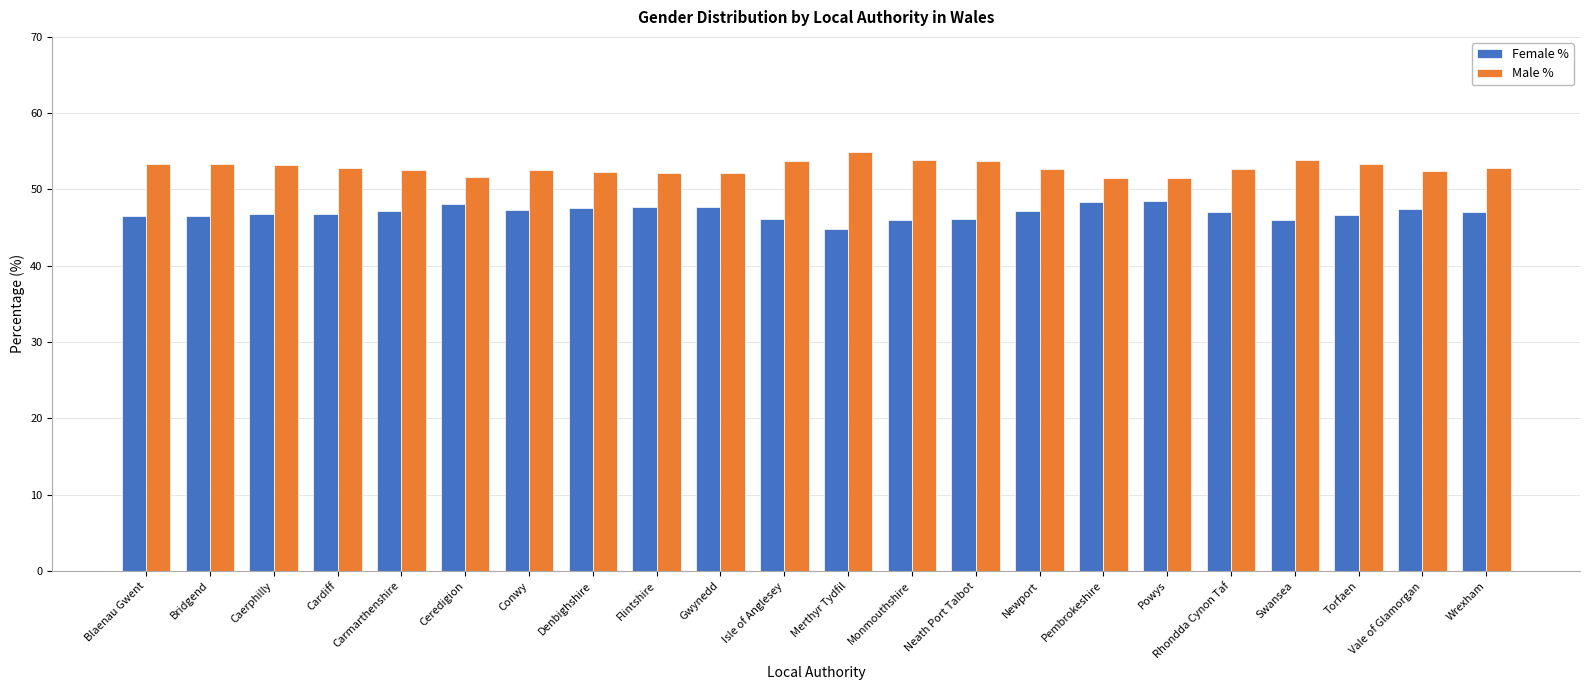

What is the difference between the highest and lowest values at Wrexham?

5.7